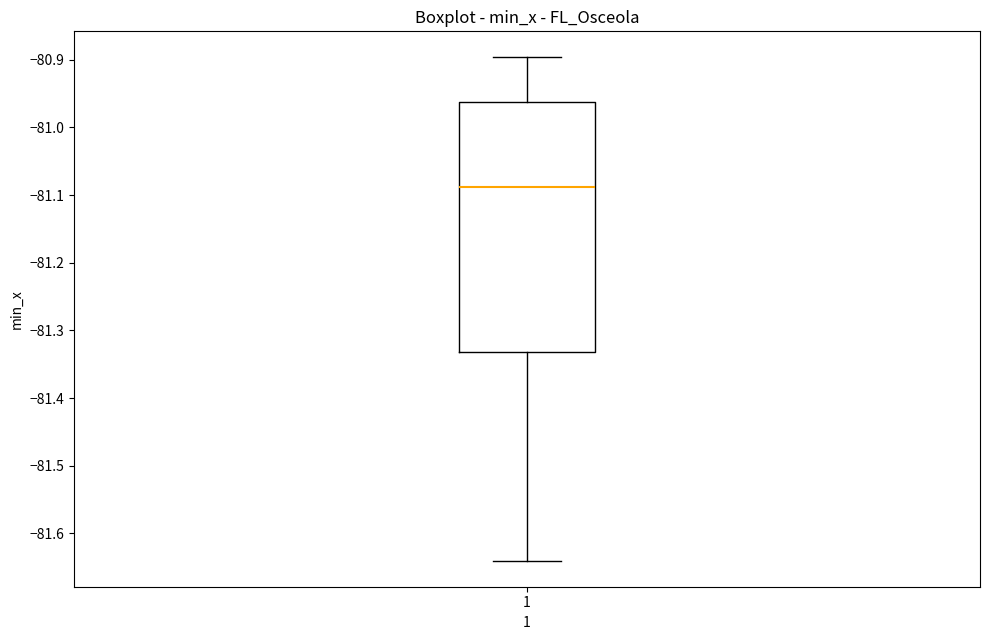

Read this box plot against the y-axis: the position of the median line, the range covered by the box, and the ends of both whiskers. The values are not printed on the chart, so give them approximately, as read against the axis.

median -81.09, box -81.33 to -80.96, whiskers -81.64 to -80.90